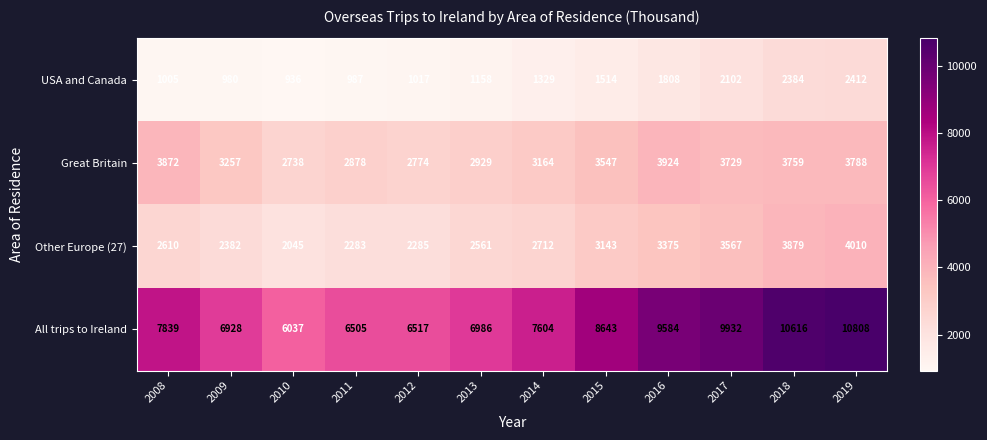

At which category is the sum across all series the highest?

2019